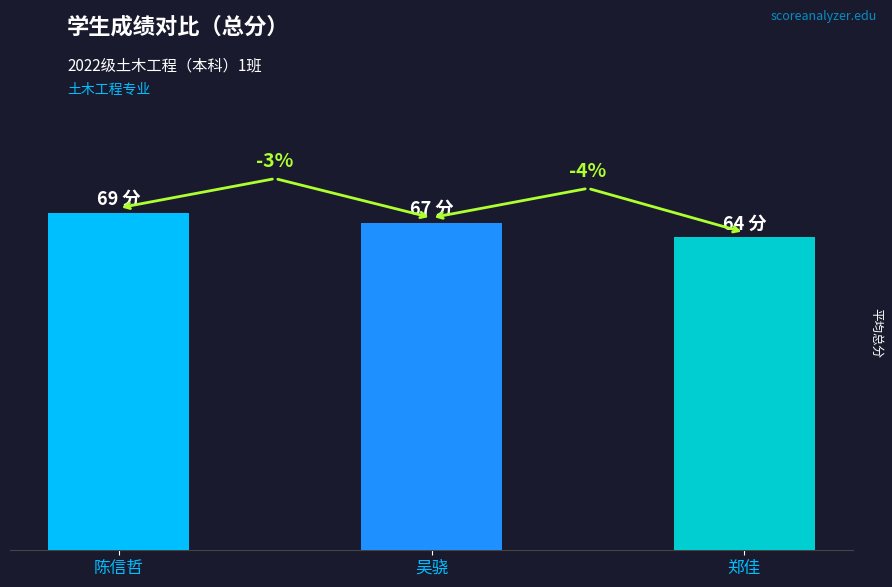

What is the maximum value shown in the chart?

69